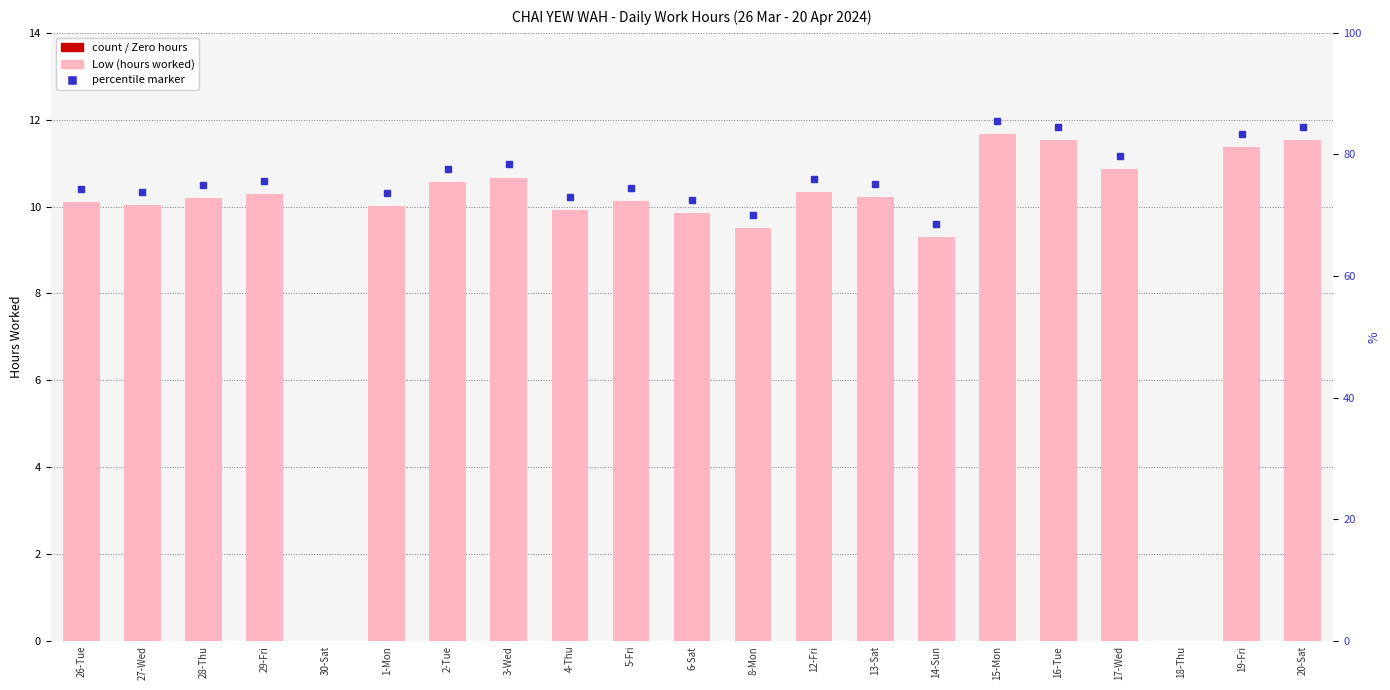

What is the value of the 20th bar from the left?

11.4